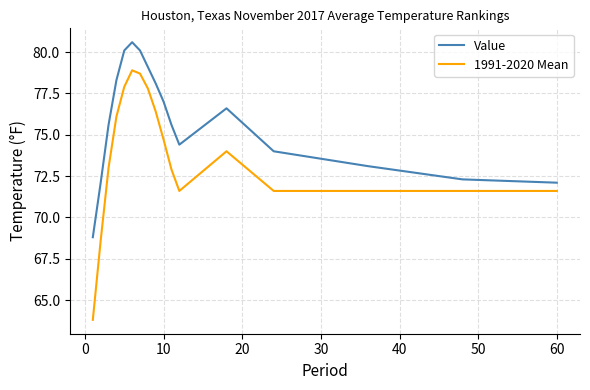

What is the greatest value displayed?

80.6